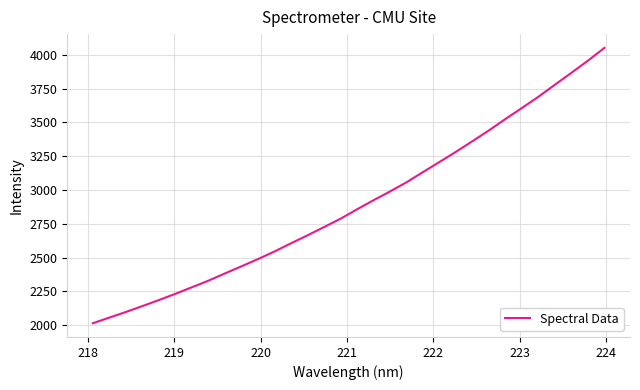

What is the smallest value displayed?

2015.2